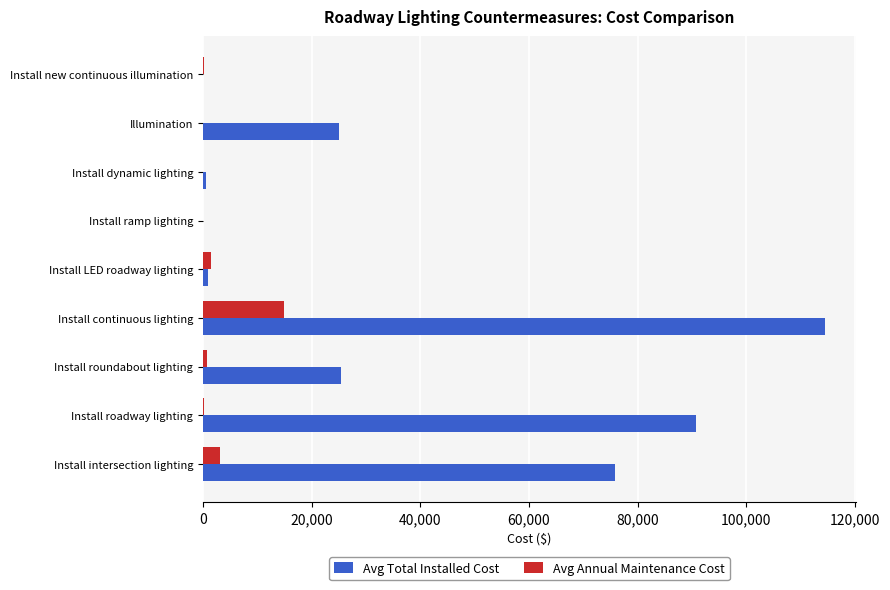

What is the average value of the Avg Total Installed Cost series?

37014.1